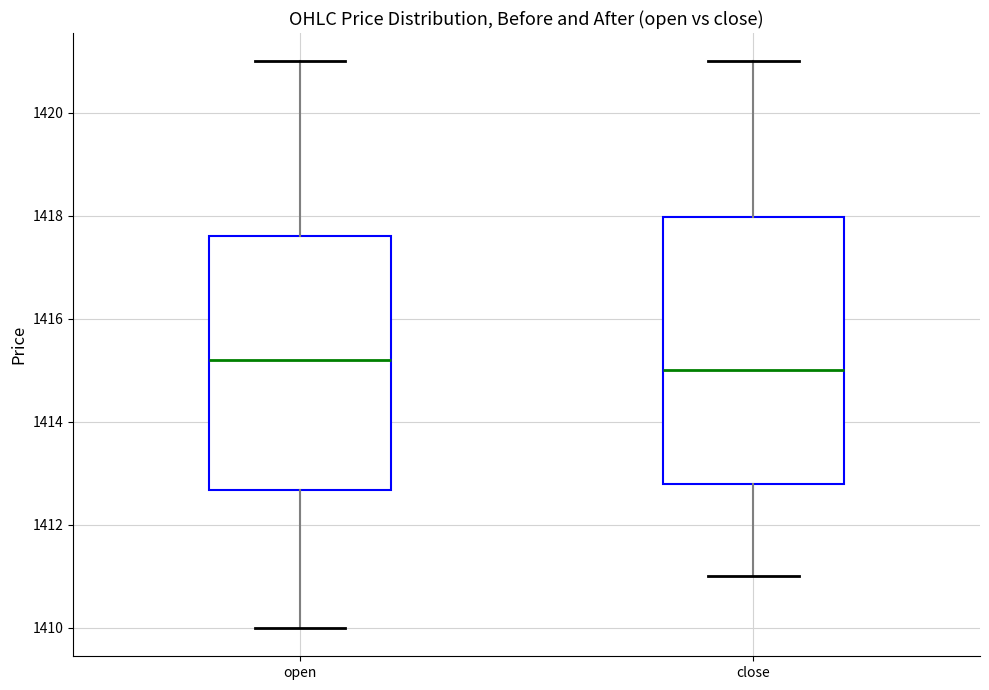

Which box's median line is the highest?

open